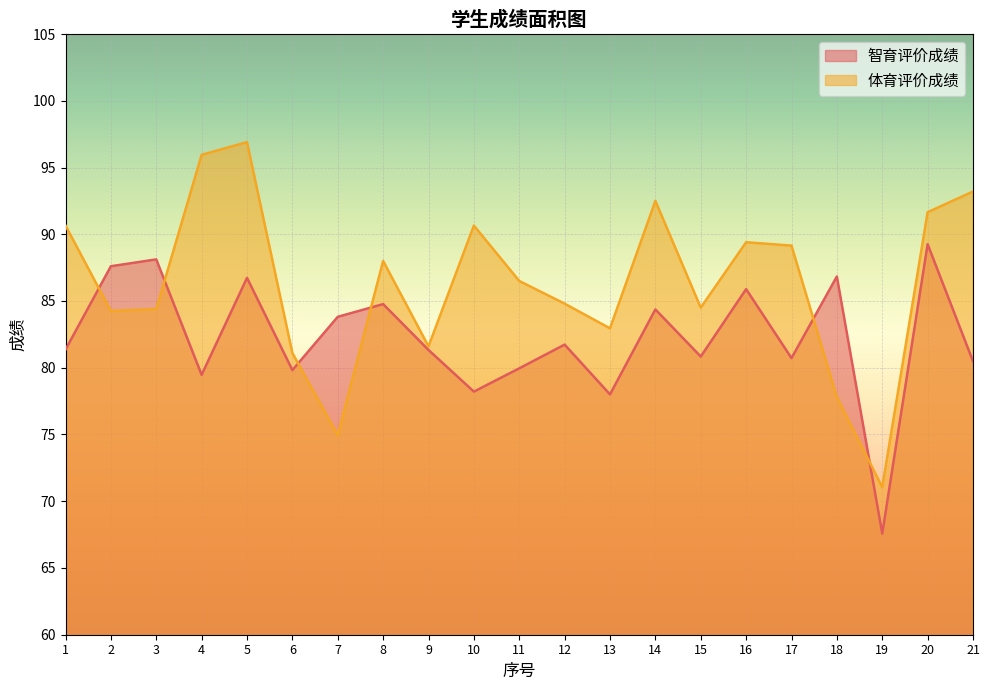

What is the difference between the maximum and second lowest values in the 体育评价成绩 series?

22.0